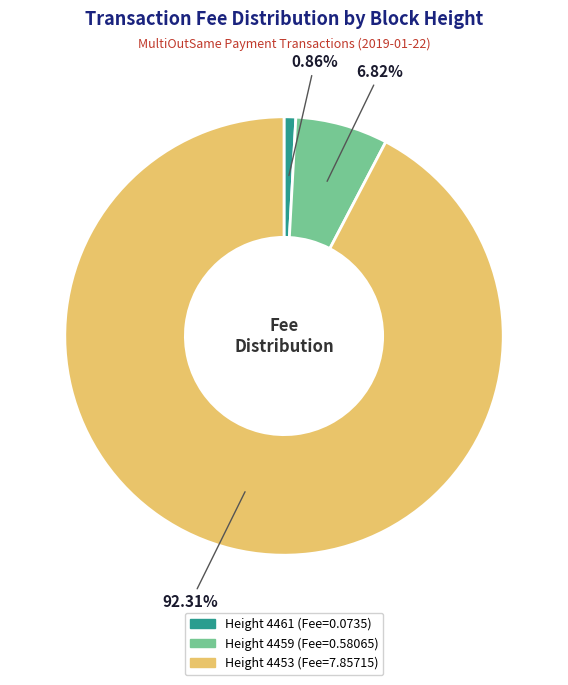

To the nearest percent, what is the combined percentage of Height 4459 and Height 4453?

99%